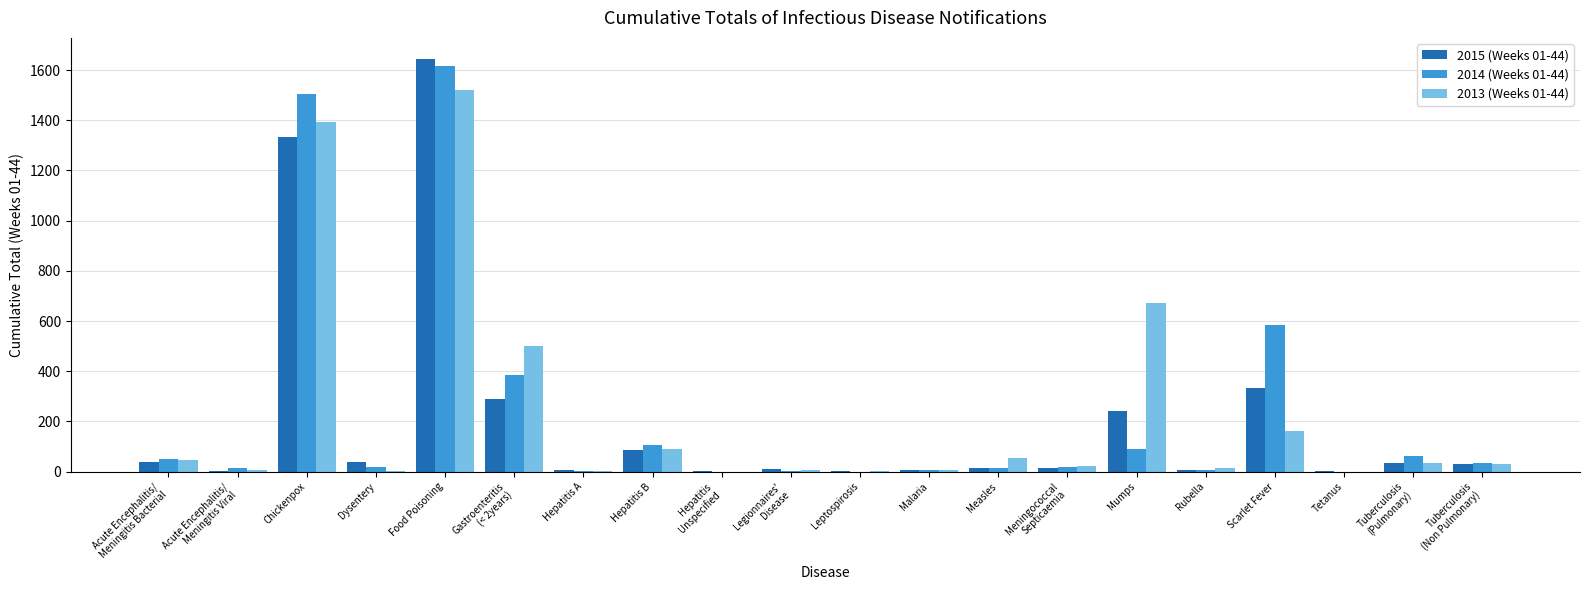

True or false: 2013 (Weeks 01-44) has a value of 797 at Tetanus.

False